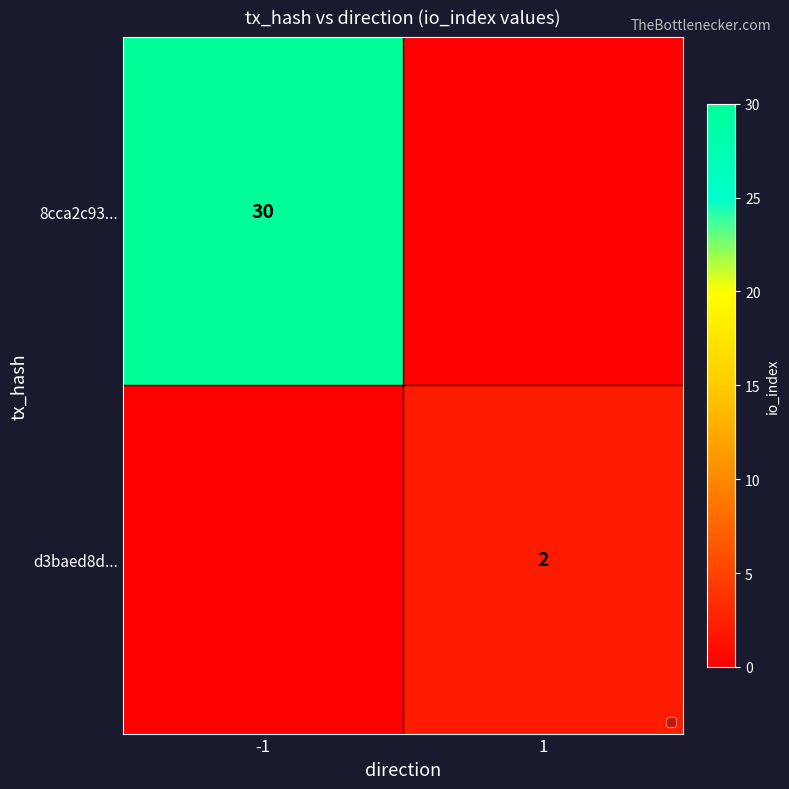

At how many categories does at least one series exceed 28?

1